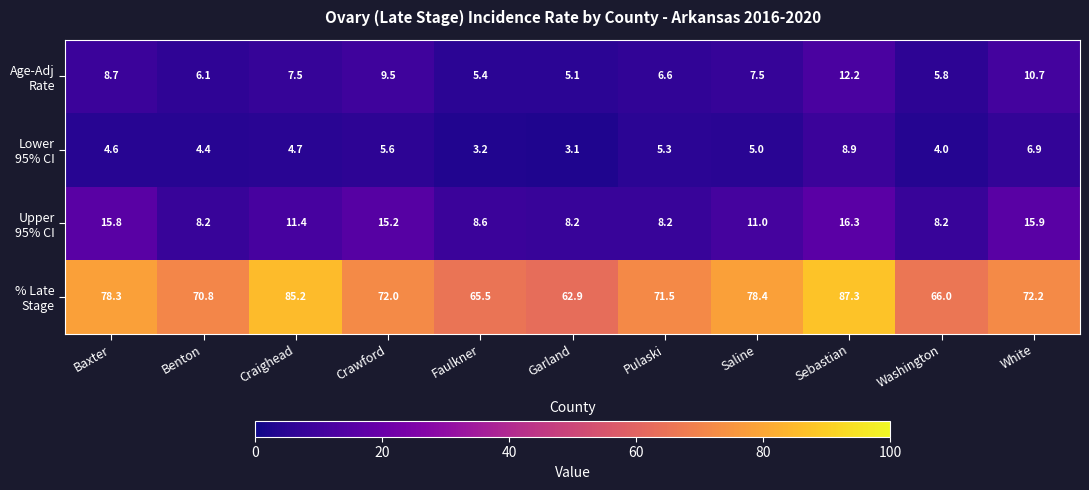

What is the difference between the highest and lowest values at Benton?

66.4